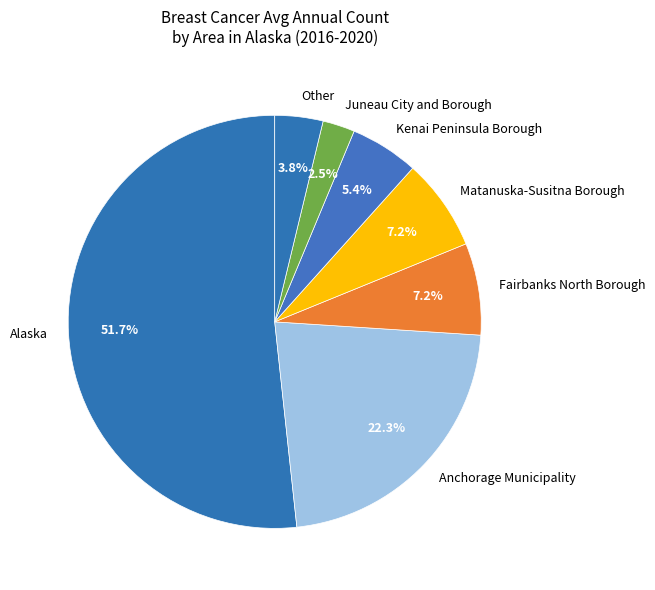

What percentage do Kenai Peninsula Borough and Juneau City and Borough together represent?

7.9%